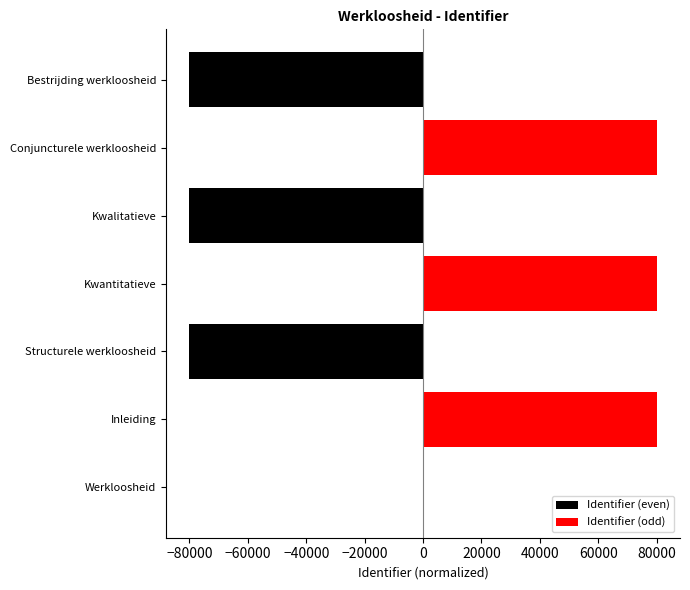

Rank the series at Bestrijding werkloosheid from highest to lowest value.

Identifier (odd), Identifier (even)